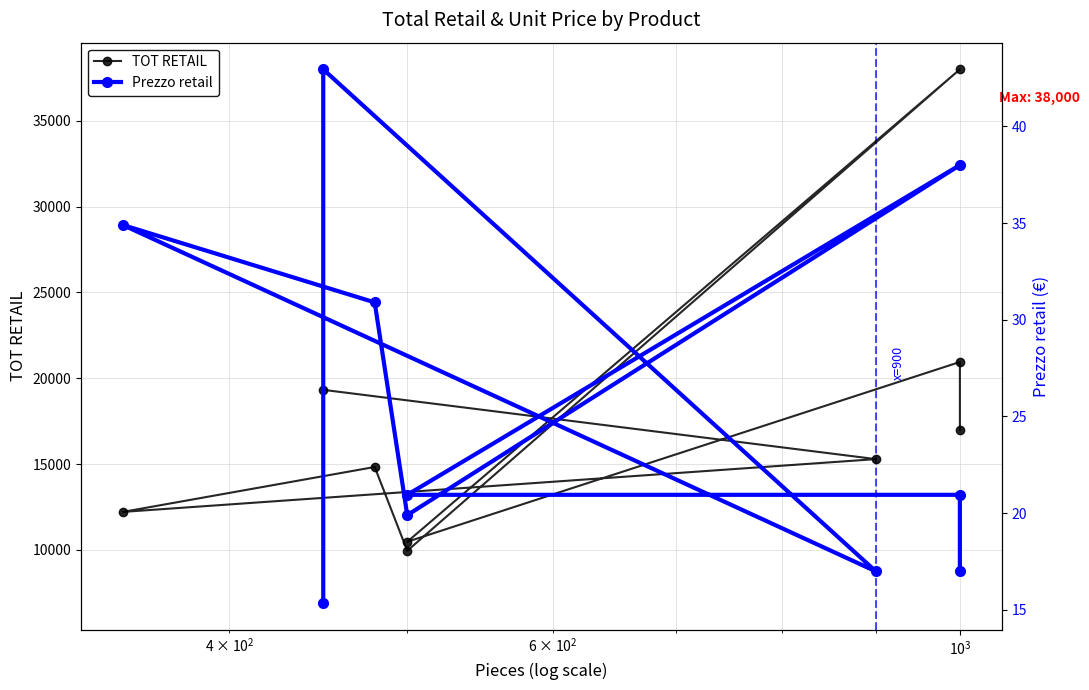

How many values in the Prezzo retail series are below 20?

4